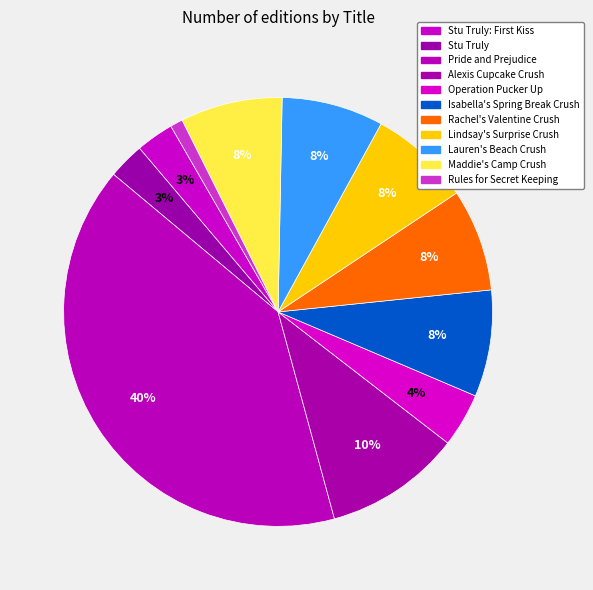

Rank the categories by value from lowest to highest.

Rules for Secret Keeping, Stu Truly, Stu Truly: First Kiss, Operation Pucker Up, Lauren's Beach Crush, Lindsay's Surprise Crush, Maddie's Camp Crush, Rachel's Valentine Crush, Isabella's Spring Break Crush, Alexis Cupcake Crush, Pride and Prejudice